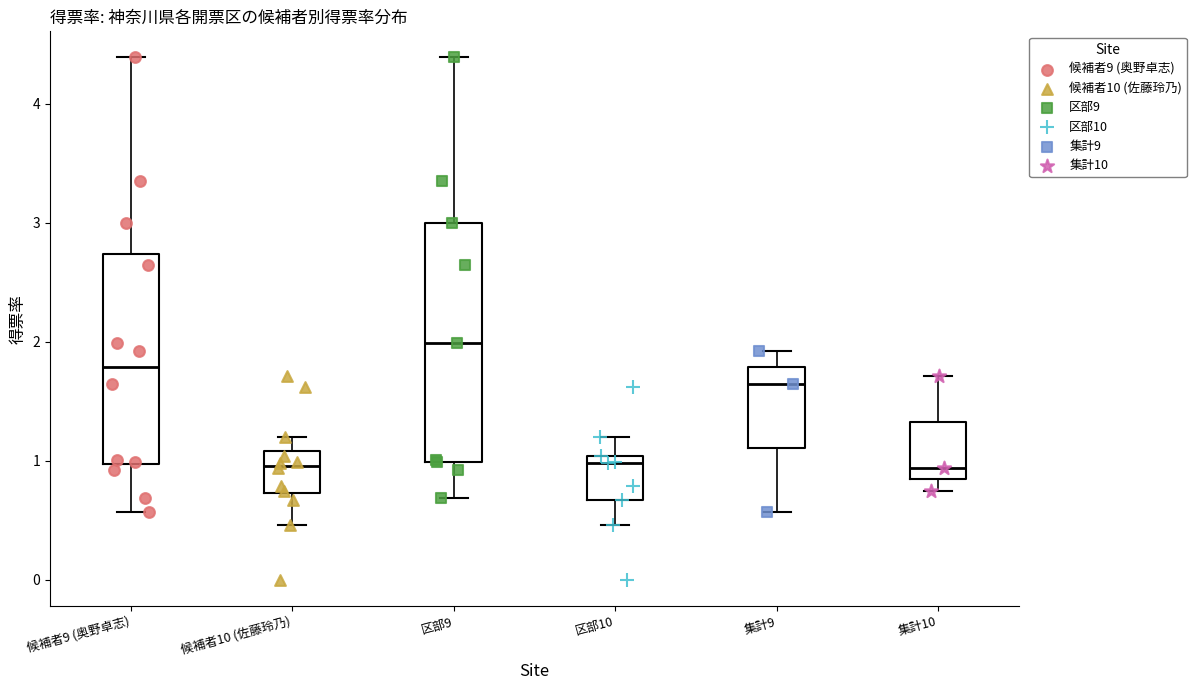

Reading left to right, read every box against the y-axis: the position of its median line, the range the box covers, and the ends of its whiskers. The values are not printed on the chart, so give them approximately, as read against the axis.

候補者9 (奥野卓志): median 1.8, box 1.0 to 2.7, whiskers 0.6 to 4.4
候補者10 (佐藤玲乃): median 1.0, box 0.7 to 1.1, whiskers 0.5 to 1.2
区部9: median 2.0, box 1.0 to 3.0, whiskers 0.7 to 4.4
区部10: median 1.0 (just below the box's upper edge), box 0.7 to 1.0, whiskers 0.5 to 1.2
集計9: median 1.7, box 1.1 to 1.8, whiskers 0.6 to 1.9
集計10: median 0.9, box 0.8 to 1.3, whiskers 0.8 (just below the box's lower edge) to 1.7